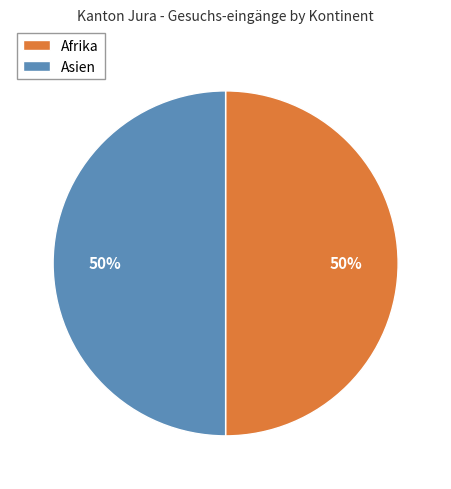

The Asien slice represents 36% of the pie. True or false?

False